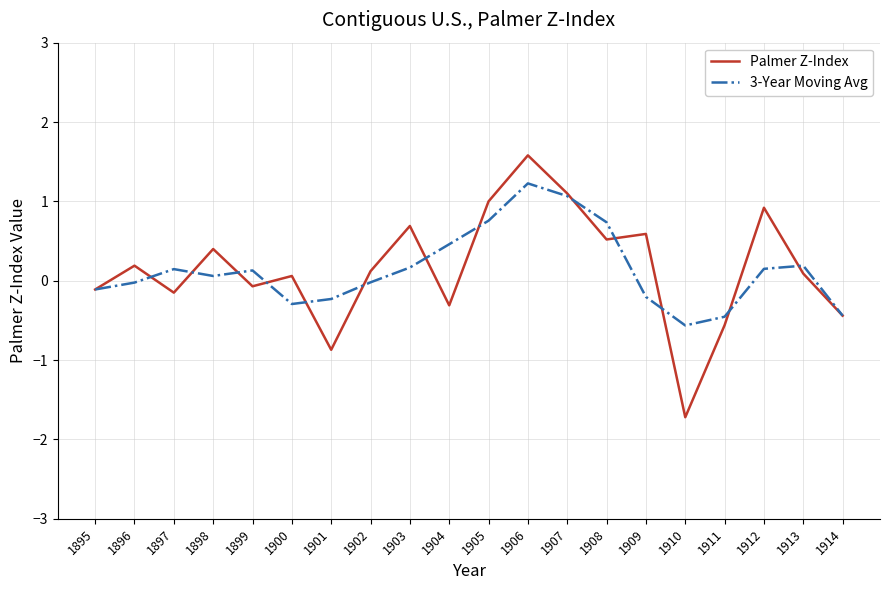

Which series has the largest range (max minus min)?

Palmer Z-Index